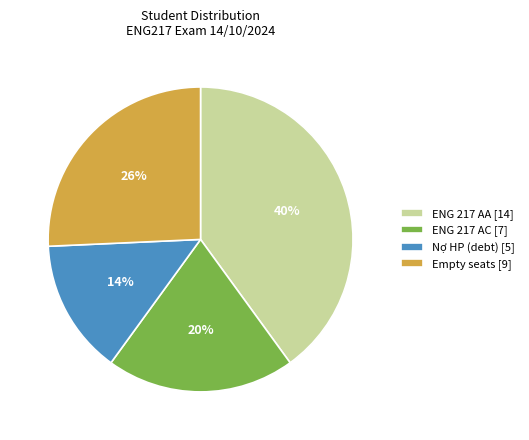

What percentage is the Nợ HP (debt) [5] slice, to the nearest percent?

14%